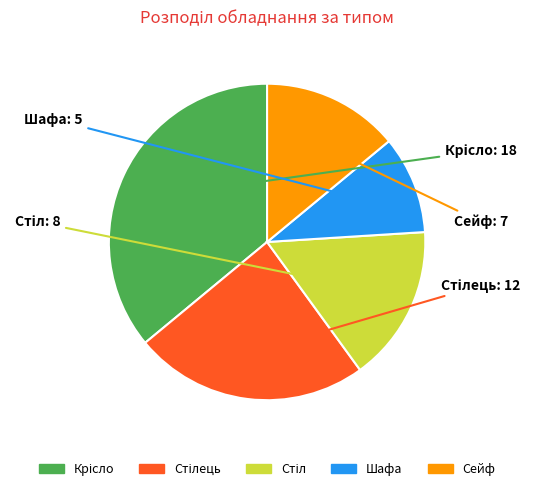

Is there a majority slice in this chart?

No